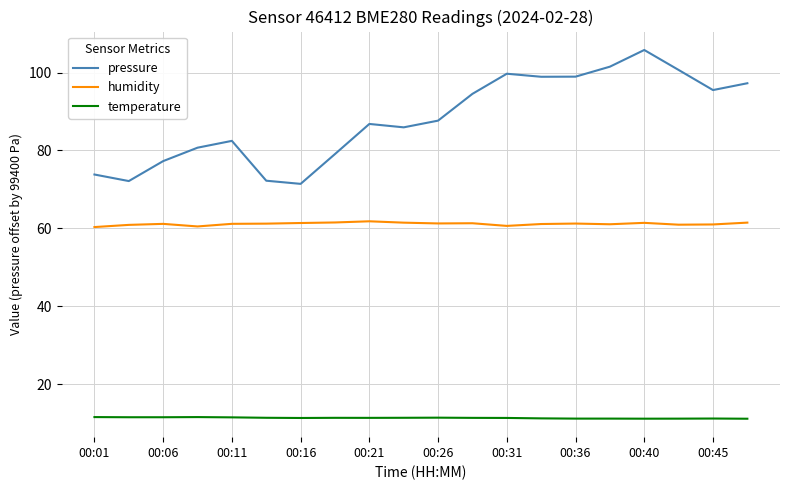

Which series has the widest spread of values?

pressure